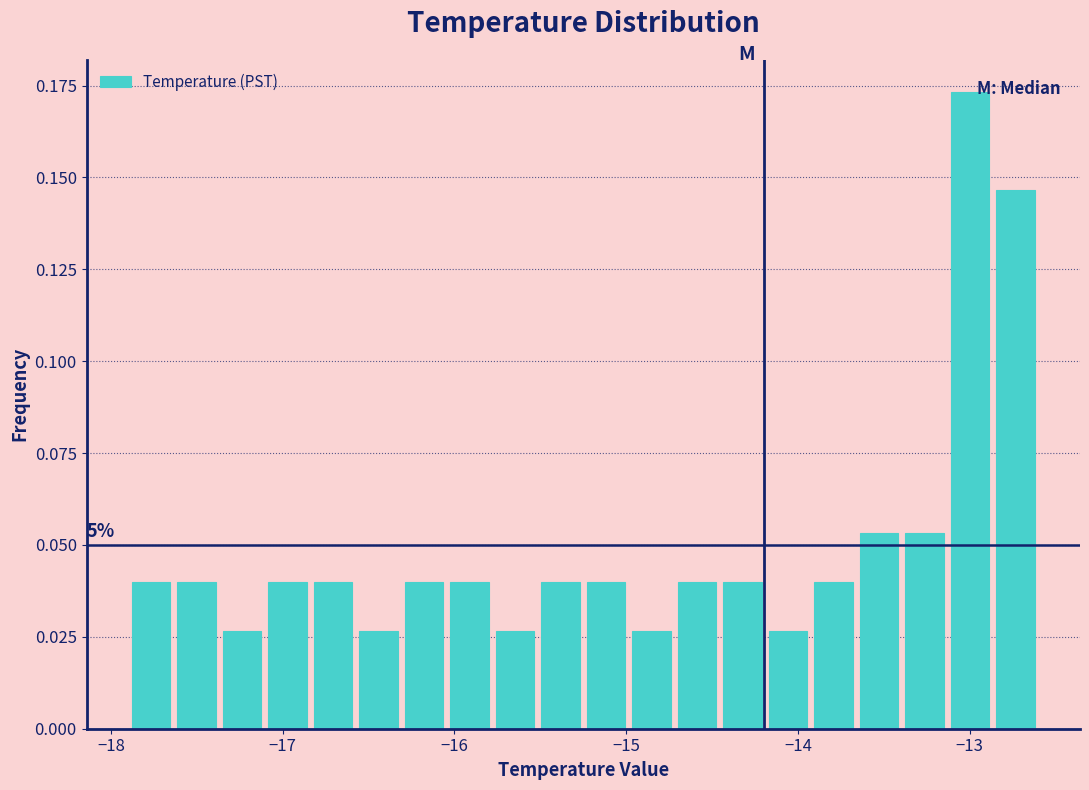

Around what value on the x-axis is the tallest bar? Give the approximate position of its centre, as read against the axis.

-13.0